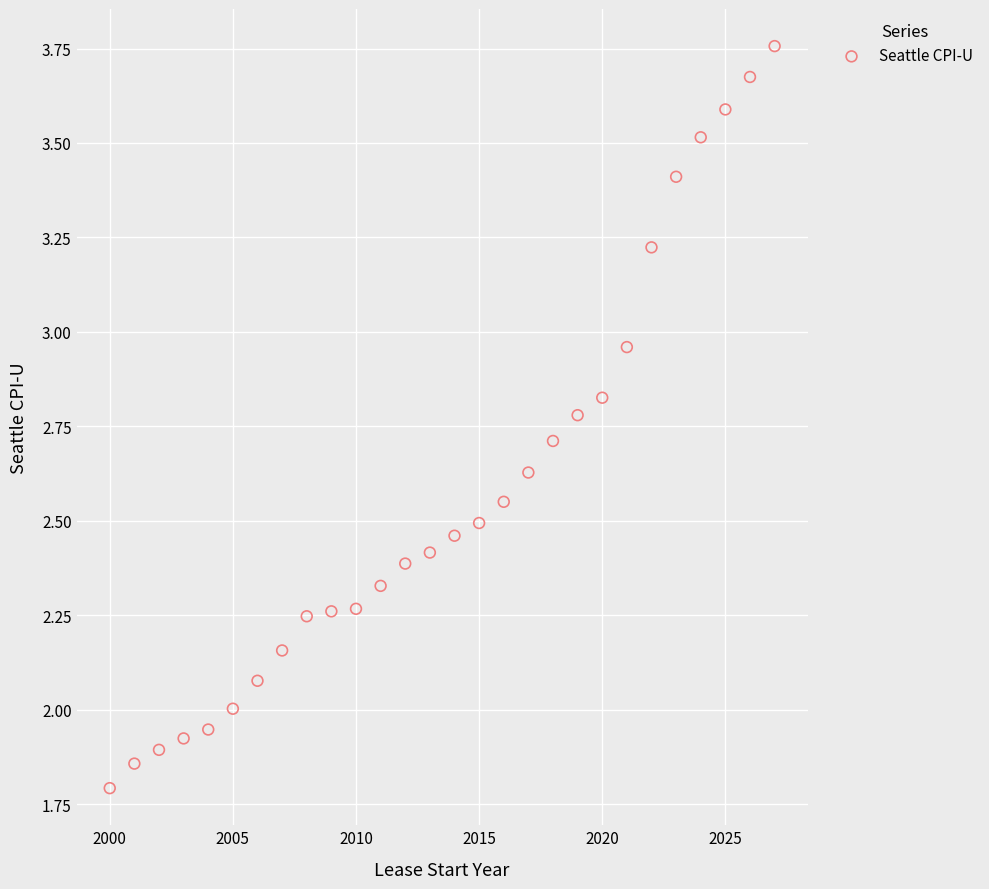

What is the range of X values (max minus min)?

27.0